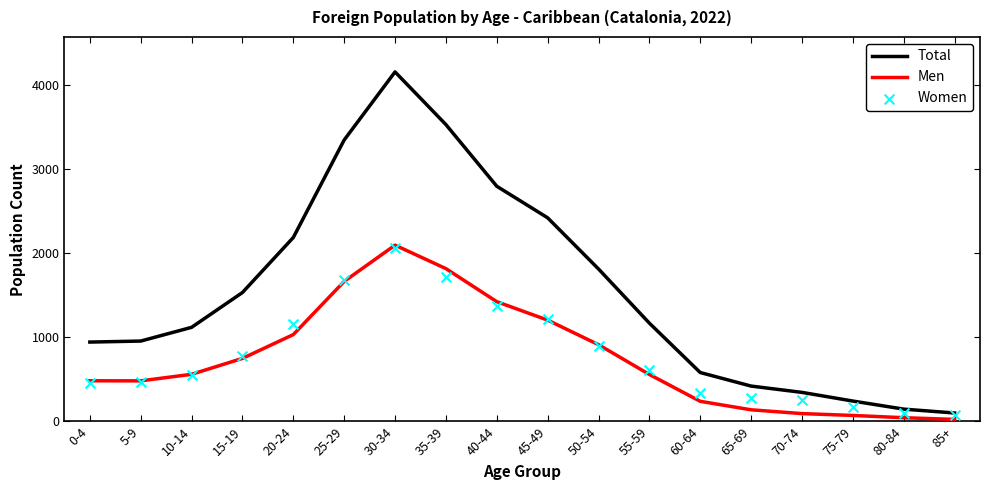

At how many categories does at least one series exceed 855?

12